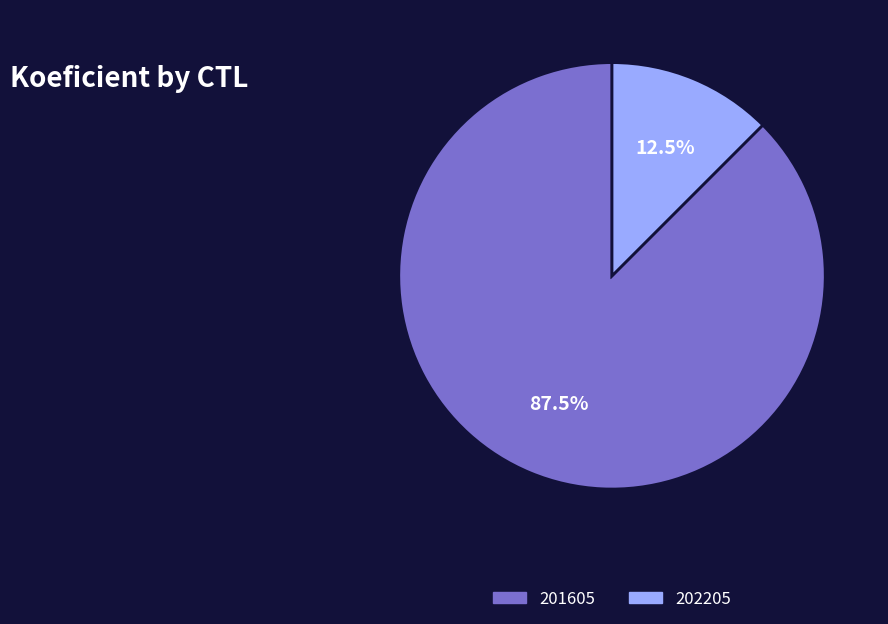

Is there any slice that represents more than half of the pie?

Yes